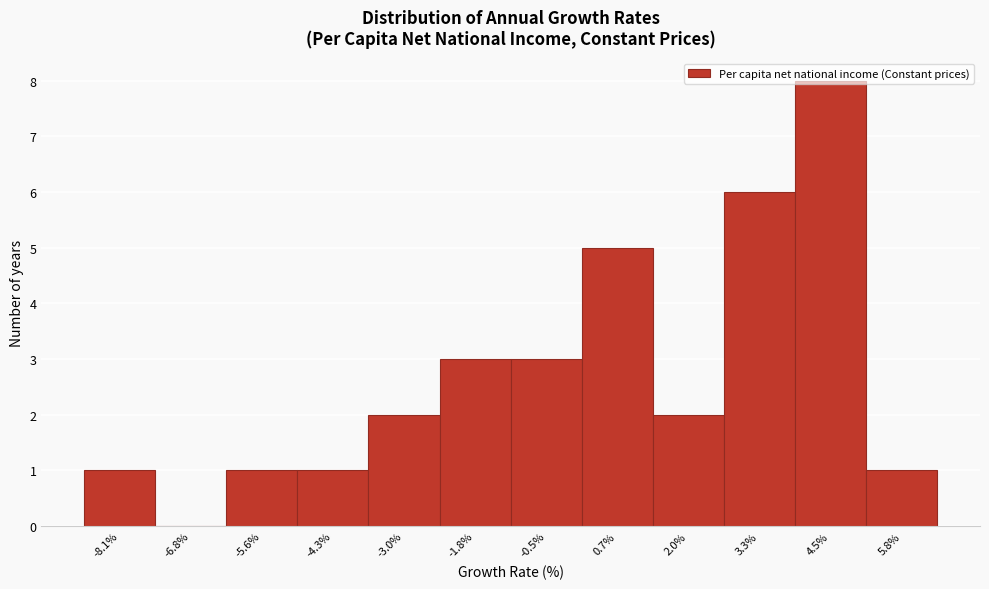

The chart shows a value of 11 at 4.5%. True or false?

False